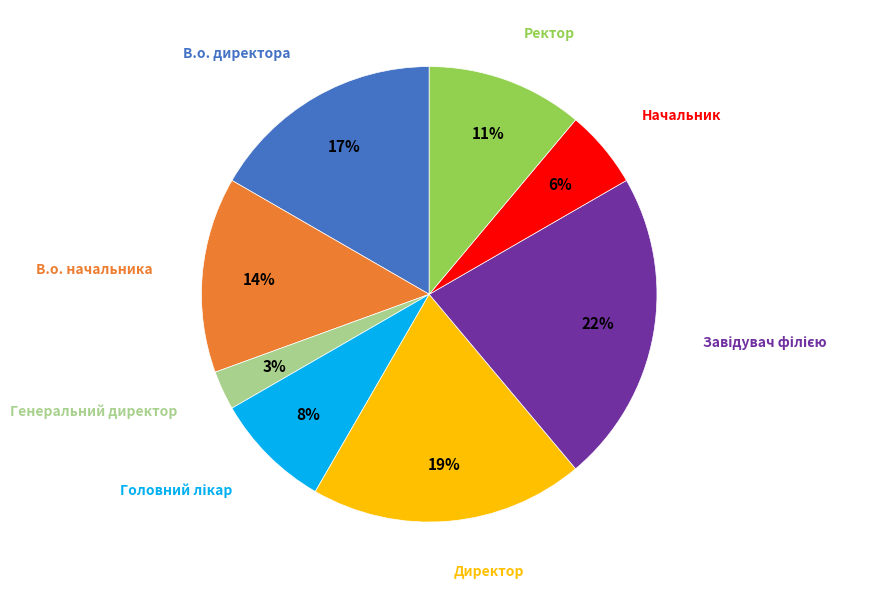

To the nearest percent, what is the average slice percentage?

12%